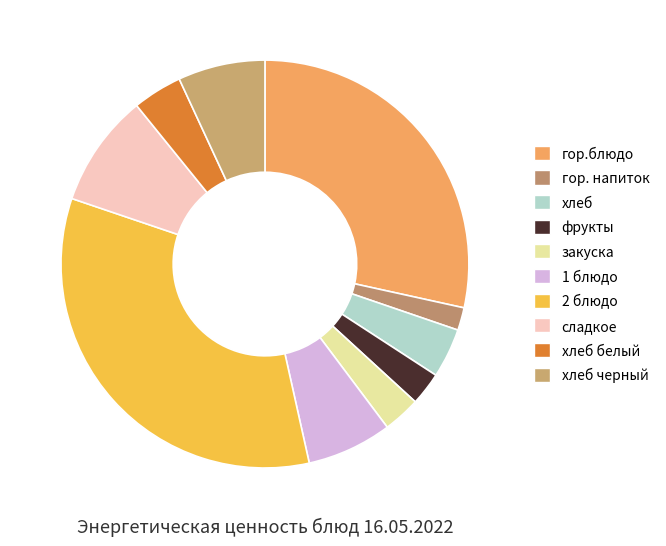

Is it true that закуска is 1% of the pie?

False